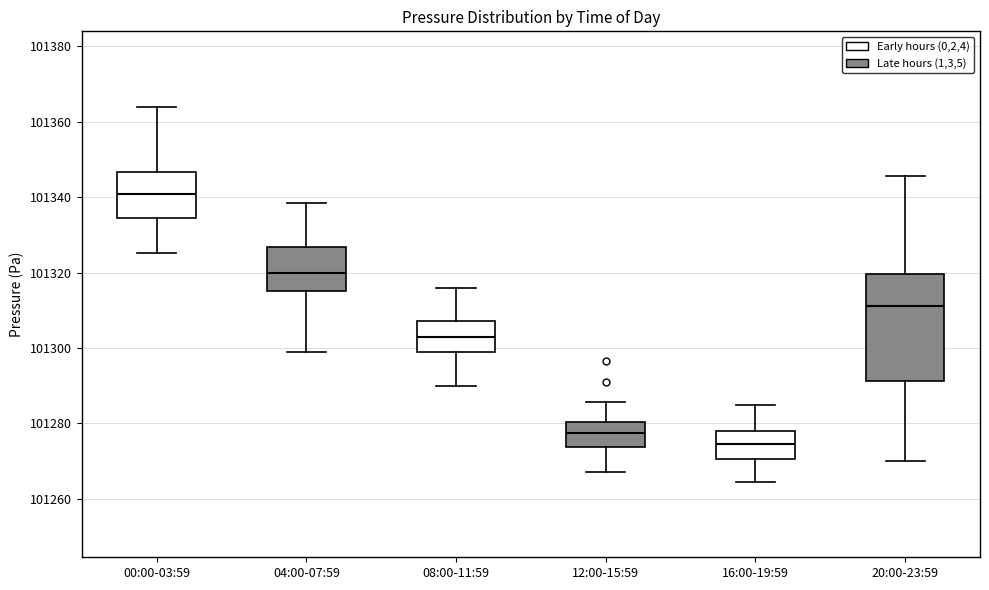

Which box is the tallest, from its lower edge to its upper edge?

20:00-23:59